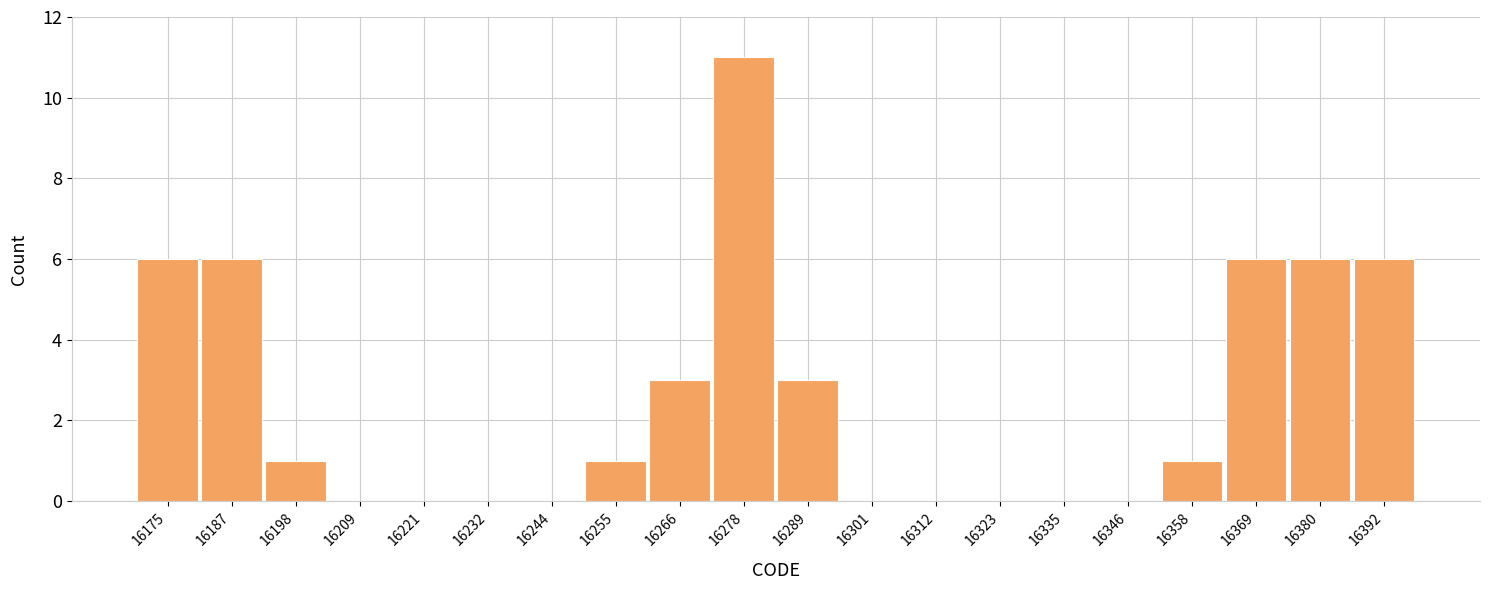

Reading left to right, transcribe this chart: for each bar, give the range it covers on the x-axis and its height. Neither the bar edges nor the heights are printed on the chart, so give them approximately, as read against the axes.

16170.0 to 16181.4: 6
16181.4 to 16192.8: 6
16192.8 to 16204.2: 1
16204.2 to 16215.6: 0
16215.6 to 16227.0: 0
16227.0 to 16238.4: 0
16238.4 to 16249.8: 0
16249.8 to 16261.2: 1
16261.2 to 16272.6: 3
16272.6 to 16284.0: 11
16284.0 to 16295.4: 3
16295.4 to 16306.8: 0
16306.8 to 16318.2: 0
16318.2 to 16329.6: 0
16329.6 to 16341.0: 0
16341.0 to 16352.4: 0
16352.4 to 16363.8: 1
16363.8 to 16375.2: 6
16375.2 to 16386.6: 6
16386.6 to 16398.0: 6